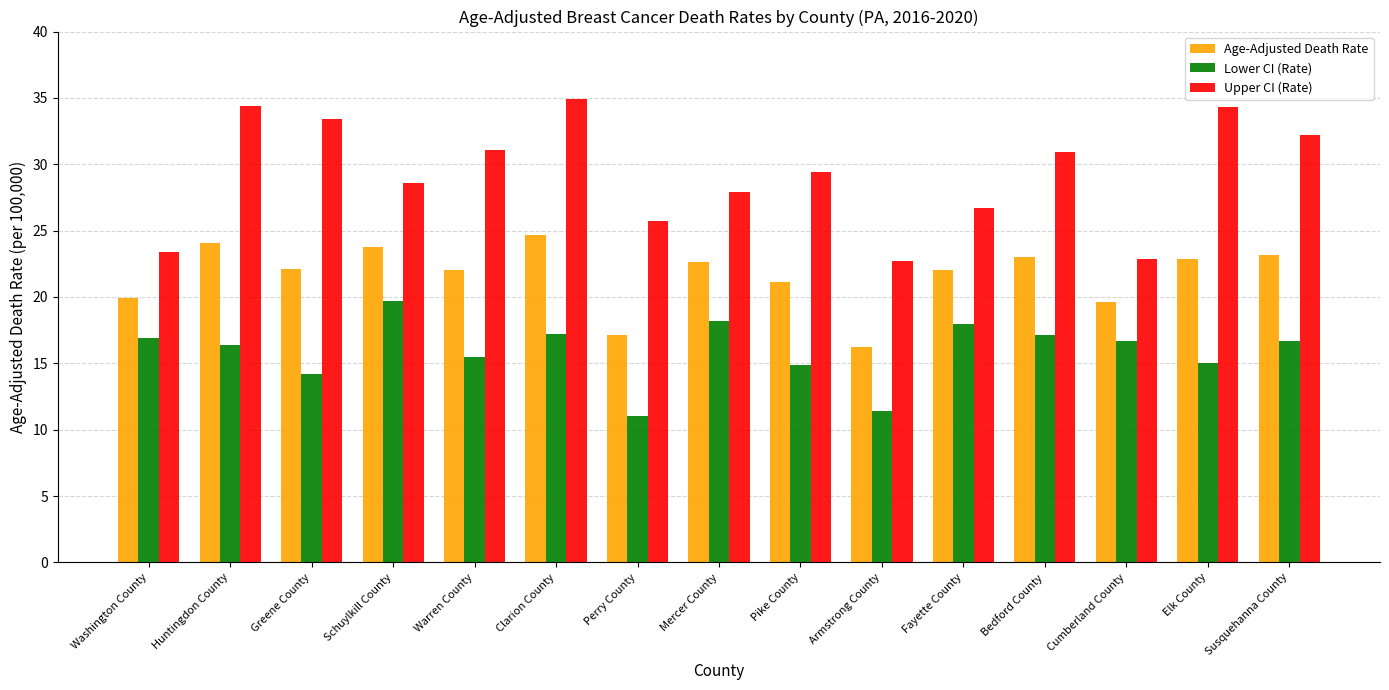

The Upper CI (Rate) series shows 22.9 at Cumberland County. True or false?

True